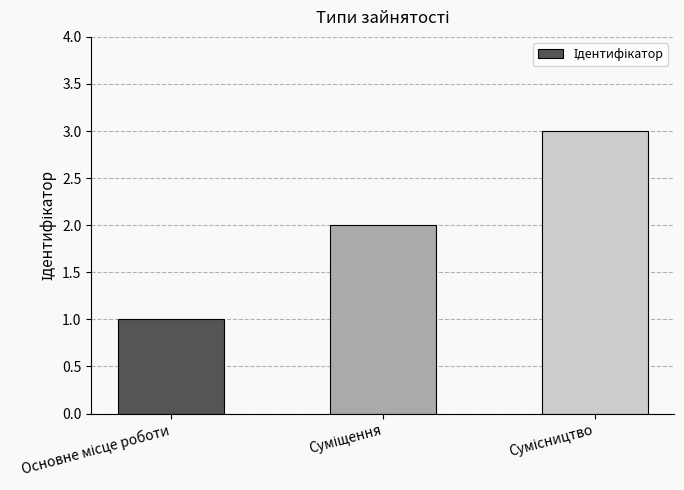

What is the sum of all values?

6